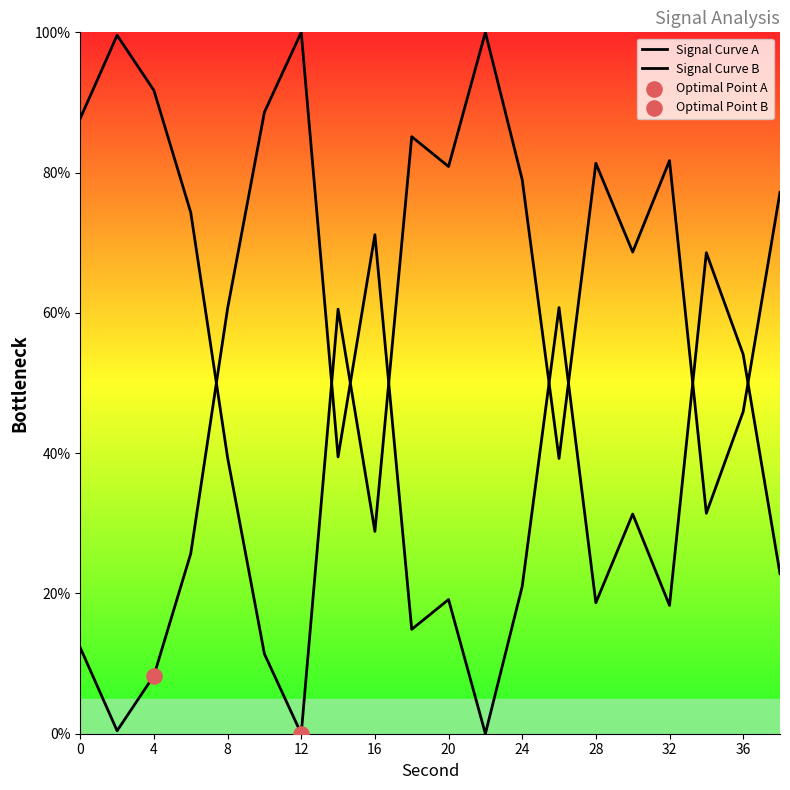

How many lines are shown in the chart?

2